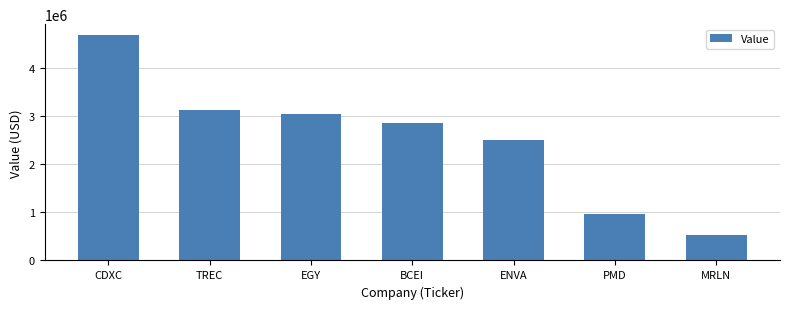

Reading left to right, what are all the values shown in this chart?

4667000	3120000	3034000	2860000	2493000	967000	521000